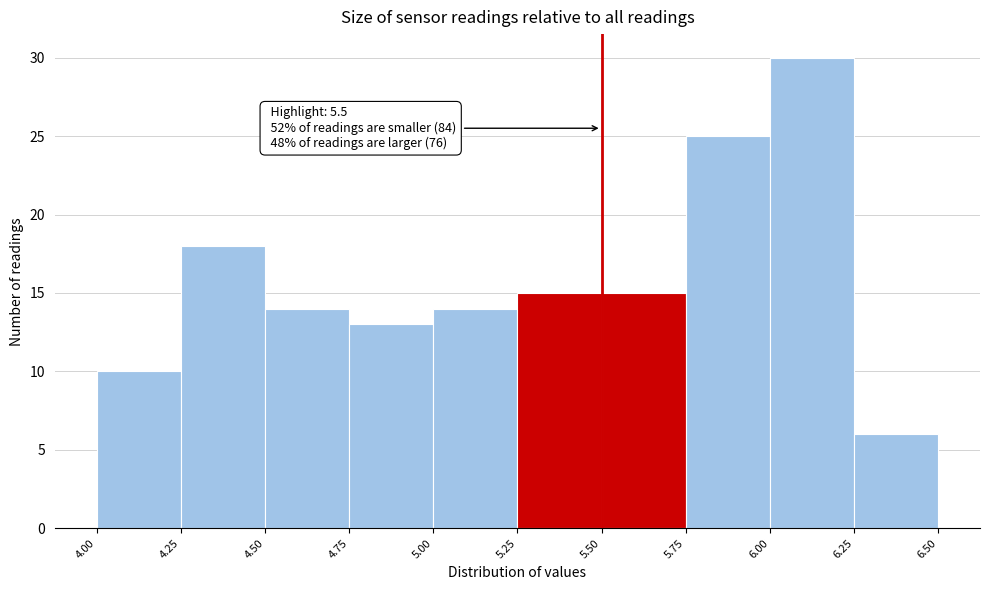

Over which range of the x-axis is the bar tallest?

6.00 to 6.25